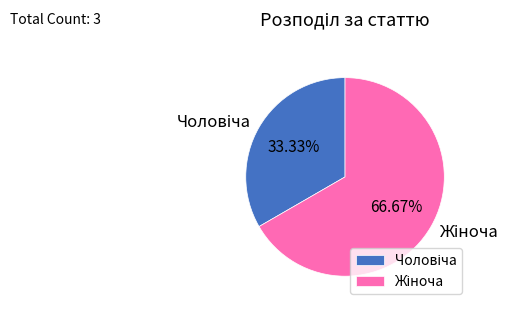

Is there any slice that represents more than half of the pie?

Yes